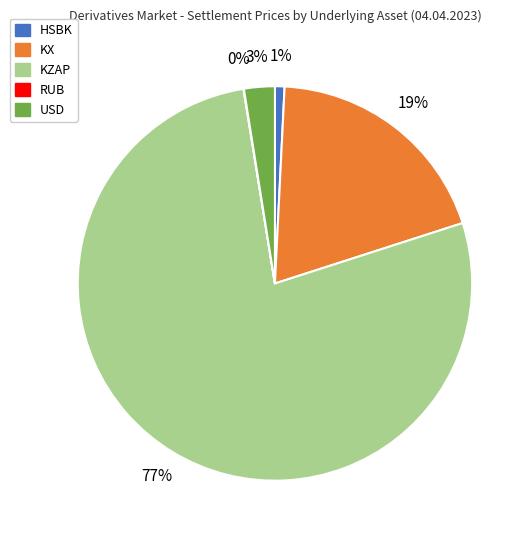

To the nearest percent, what is the difference between the largest and smallest slice percentages?

77%